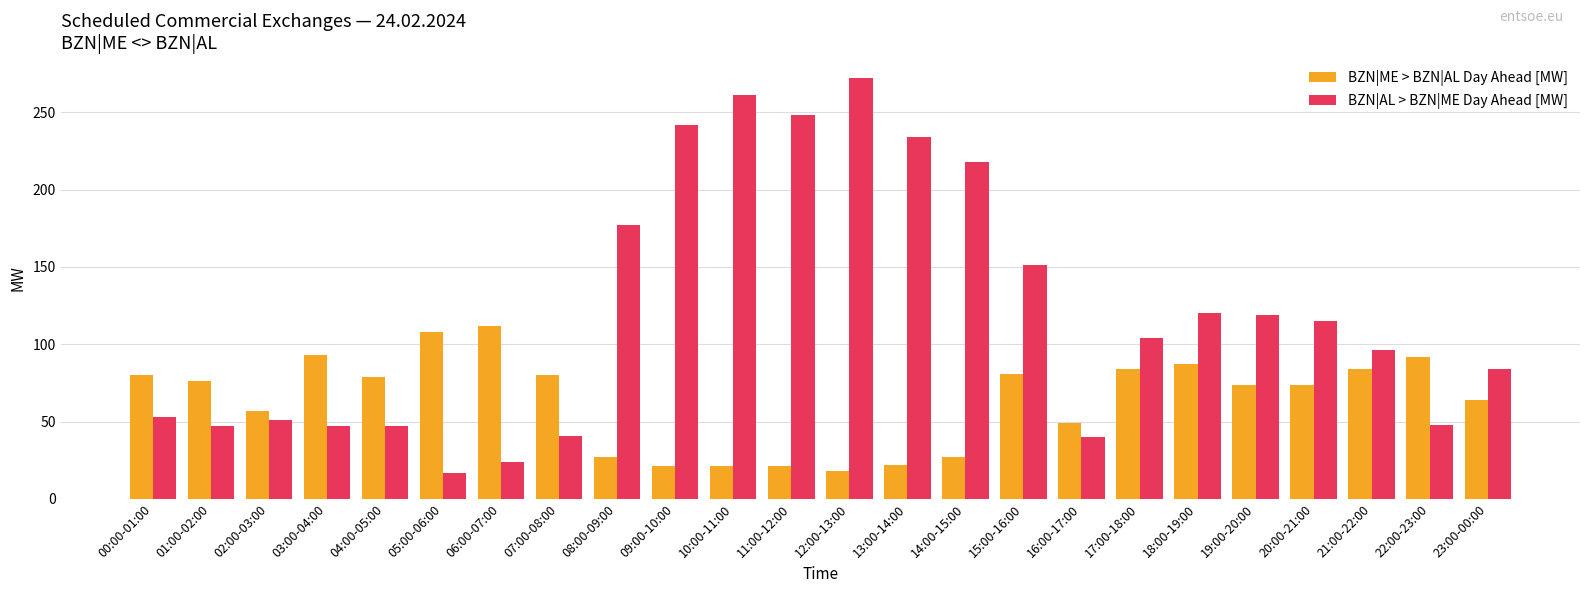

The BZN|ME > BZN|AL Day Ahead [MW] series shows 129 at 07:00-08:00. True or false?

False